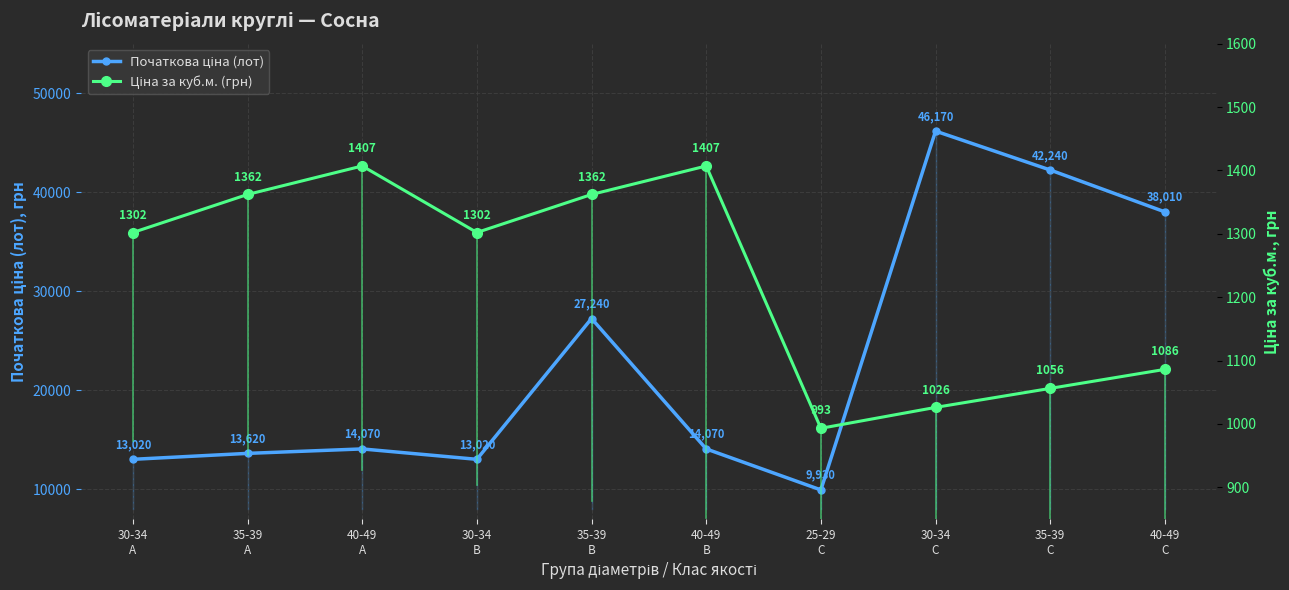

List the series in order of their overall mean, highest first.

Початкова ціна (лот), Ціна за куб.м. (грн)